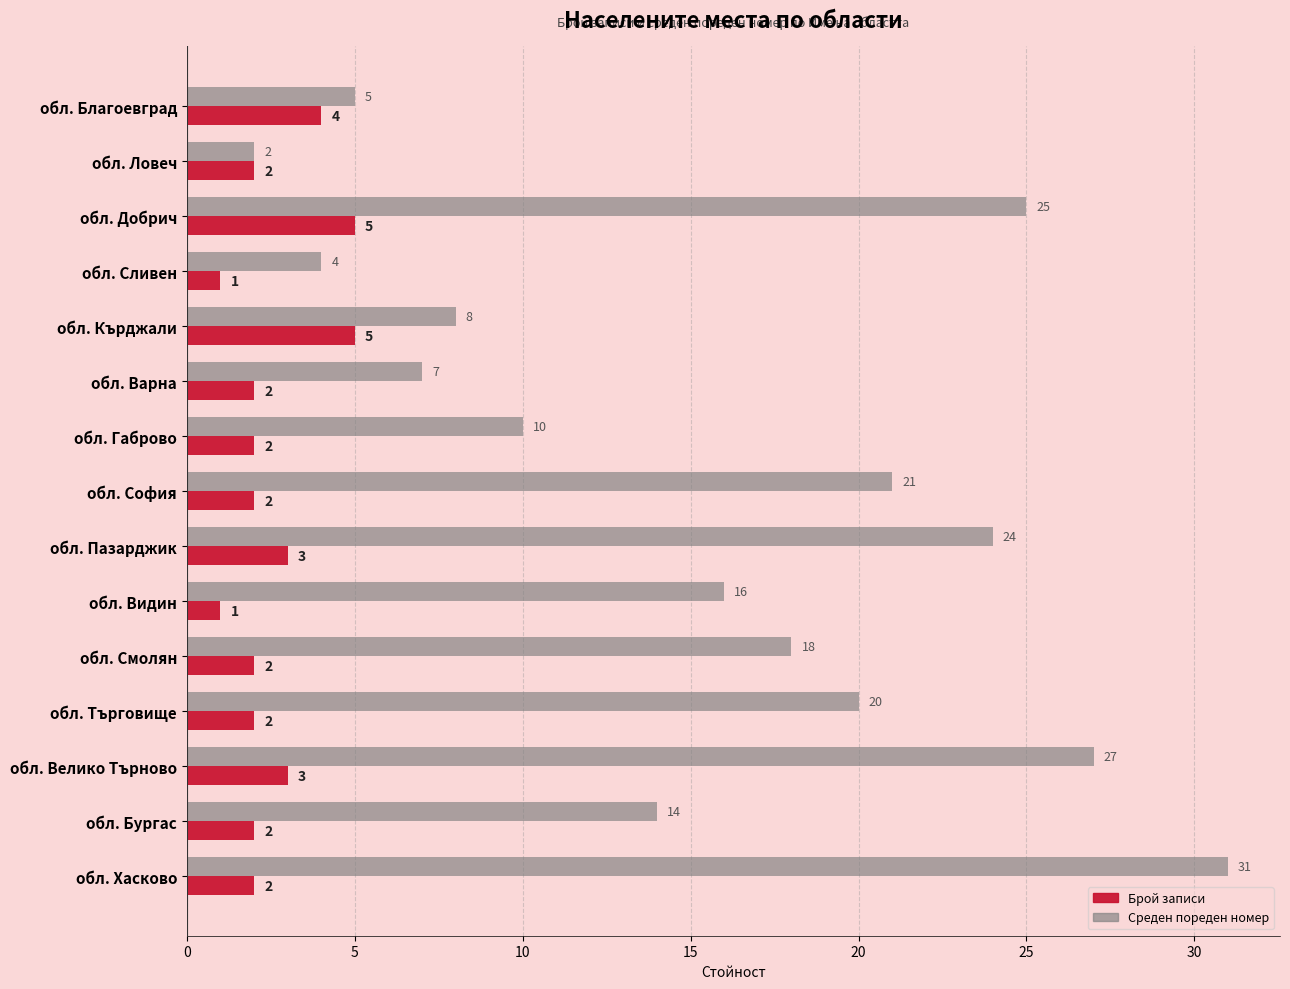

What is the maximum value for Среден пореден номер?

31